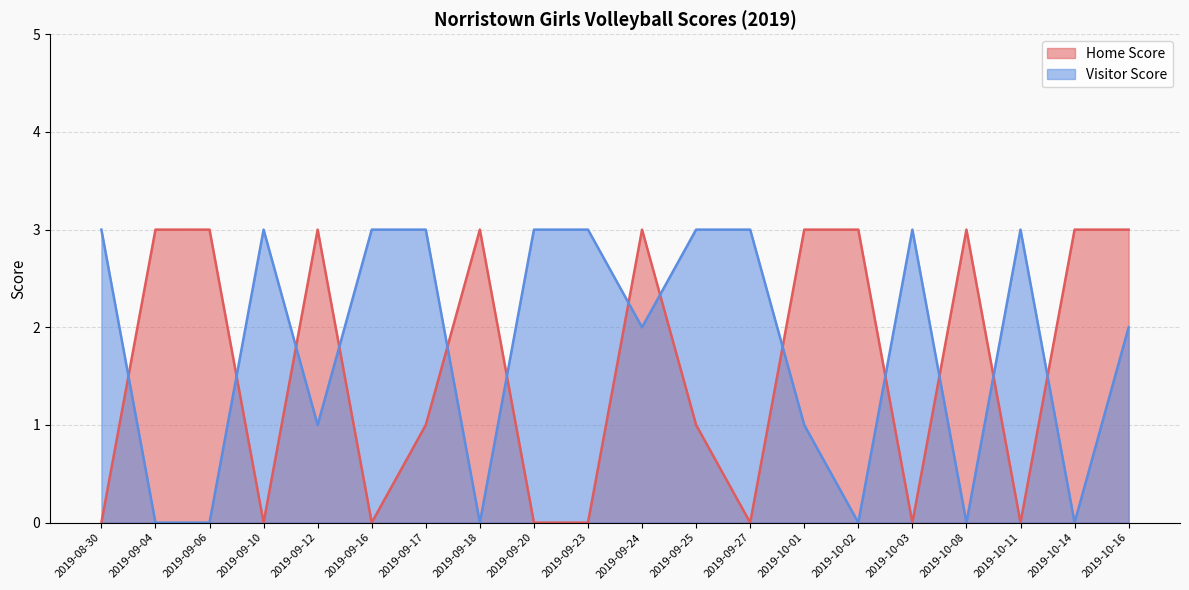

True or false: Home Score has a value of 0 at 2019-09-23.

True